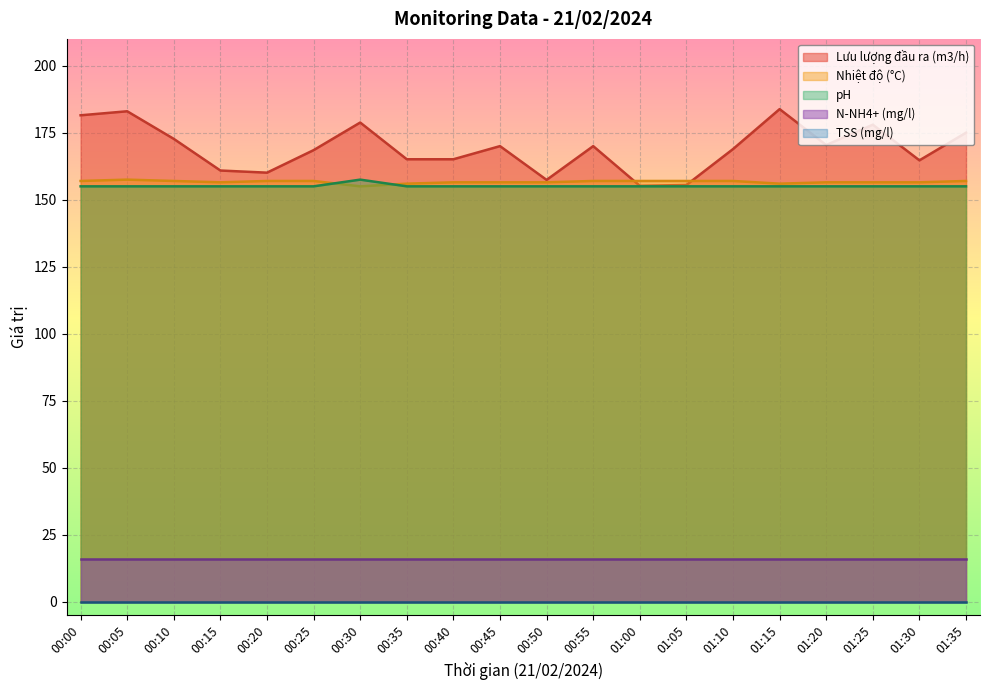

At which category does the chart reach its peak across all series?

01:15